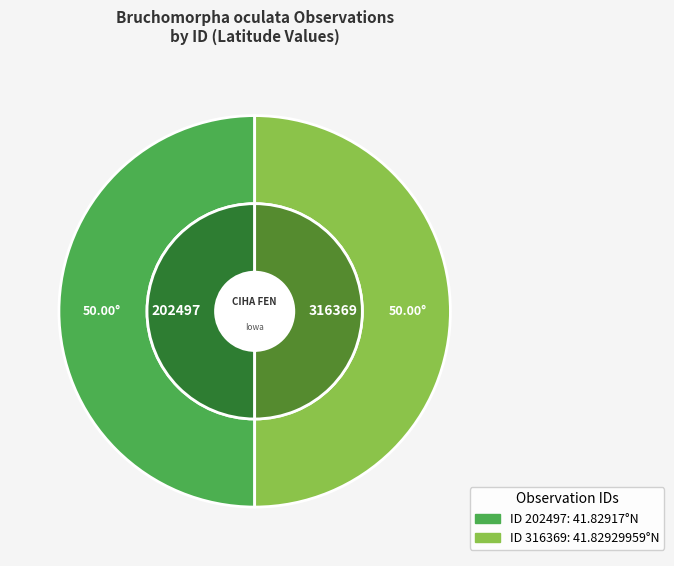

Which slice is the largest?

316369